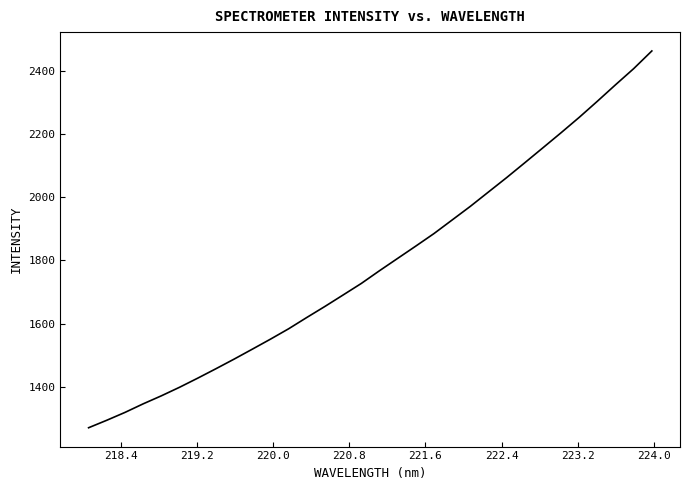

Count the number of categories in the chart.

32